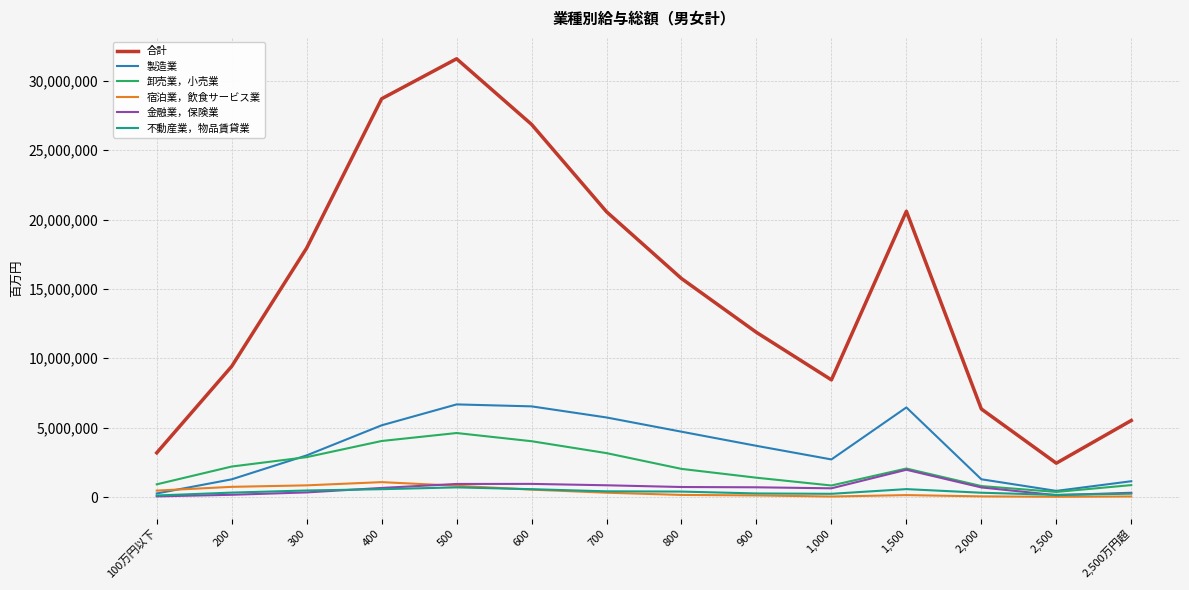

What is the highest value of the 不動産業，物品賃貸業 series?

694774